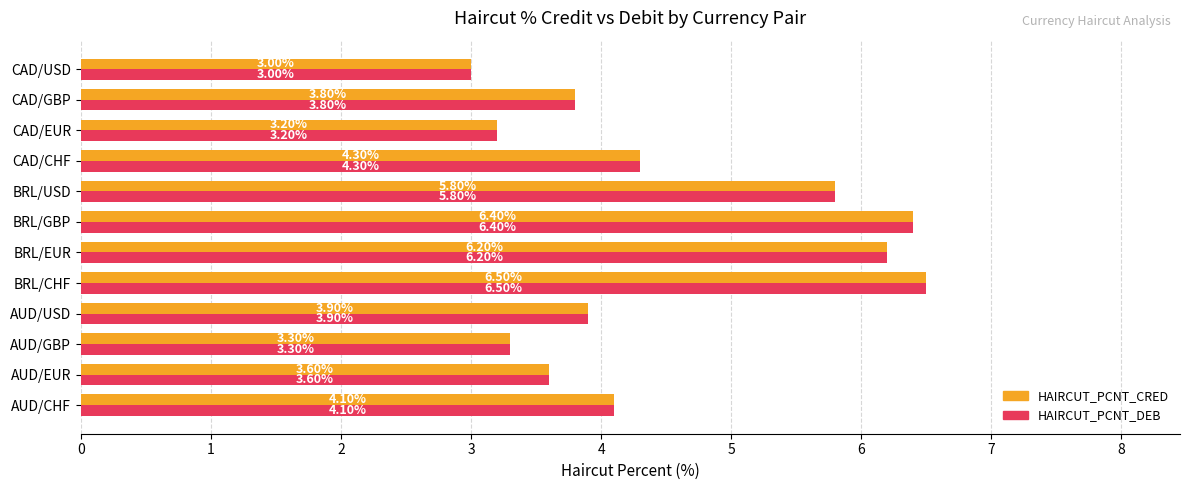

Is the value of HAIRCUT_PCNT_CRED at CAD/USD greater than the value of HAIRCUT_PCNT_DEB at AUD/CHF?

No